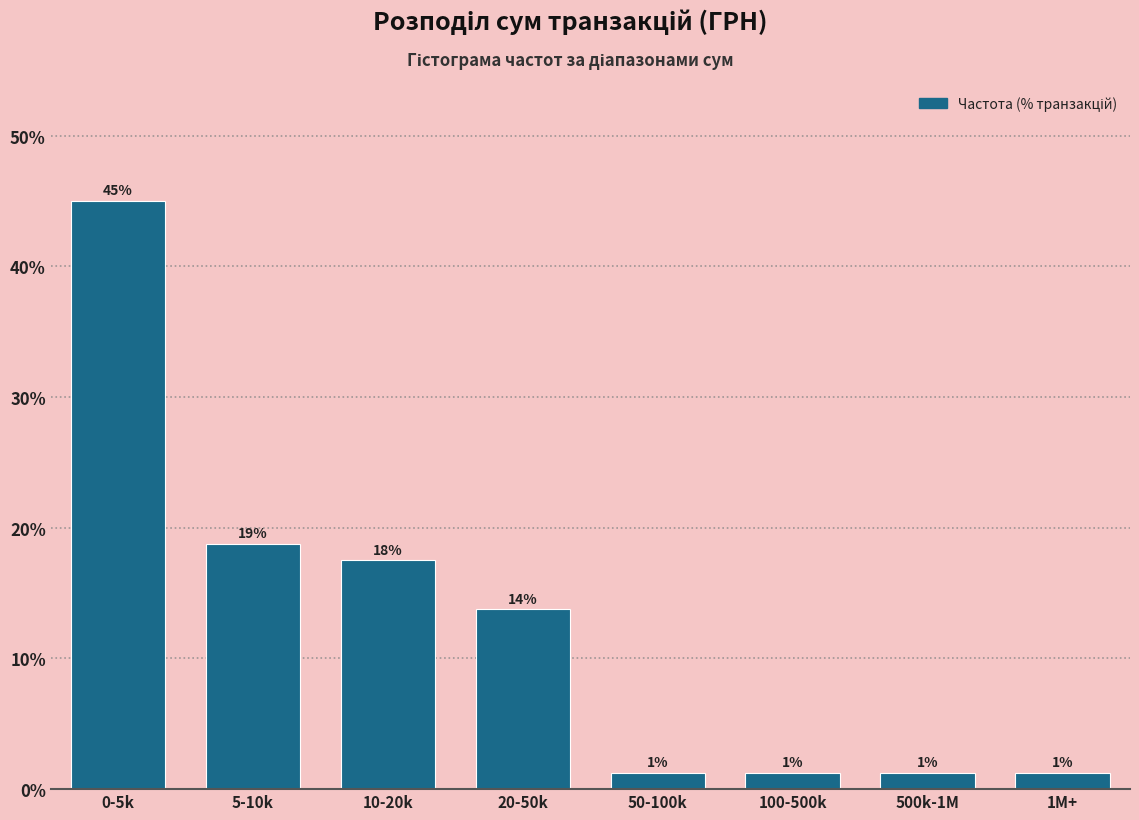

Are the bars horizontal?

No